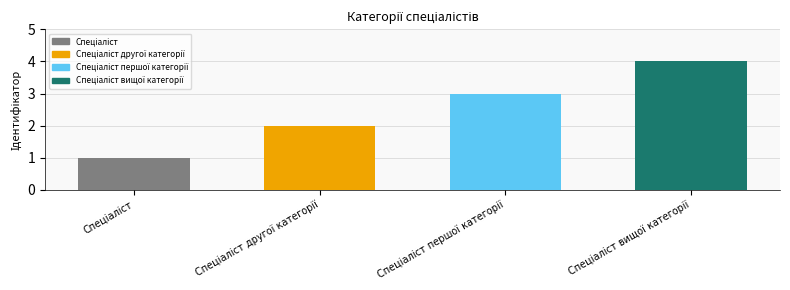

What is the maximum value shown in the chart?

4